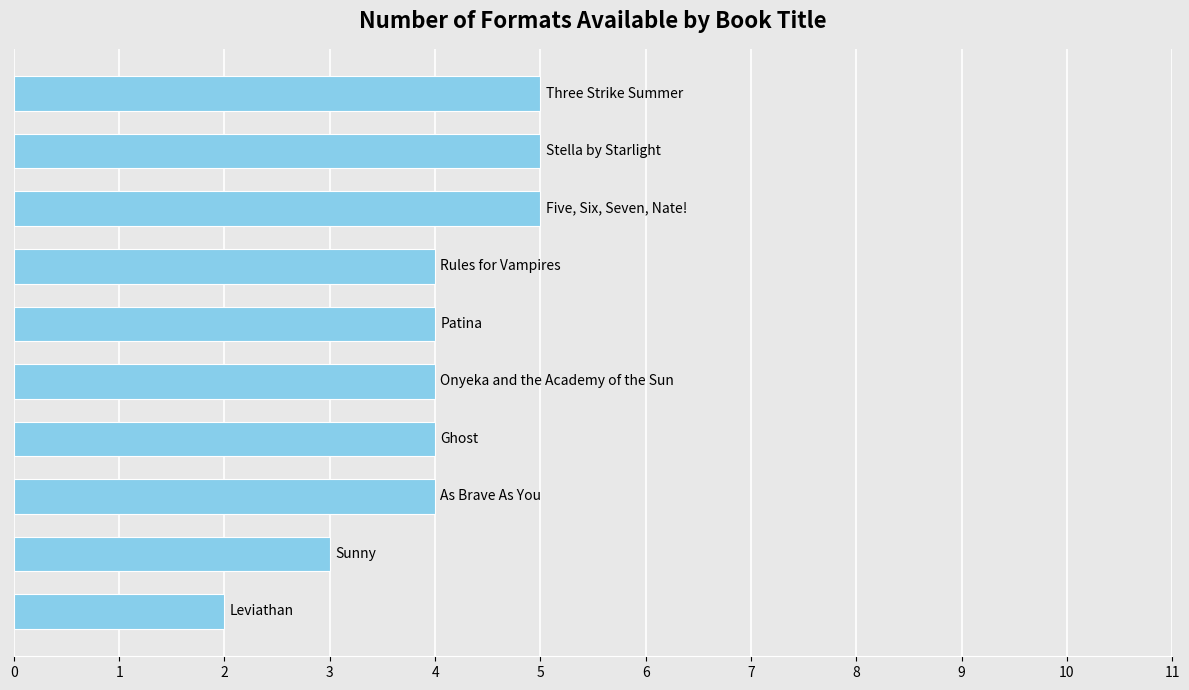

Reading bottom to top, what are all the values shown in this chart?

2	3	4	4	4	4	4	5	5	5